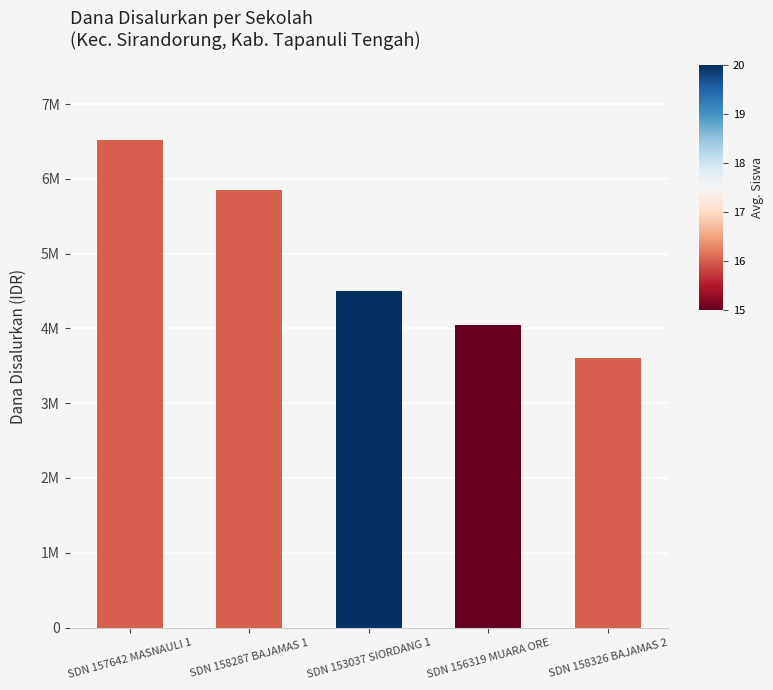

Are the bars horizontal?

No